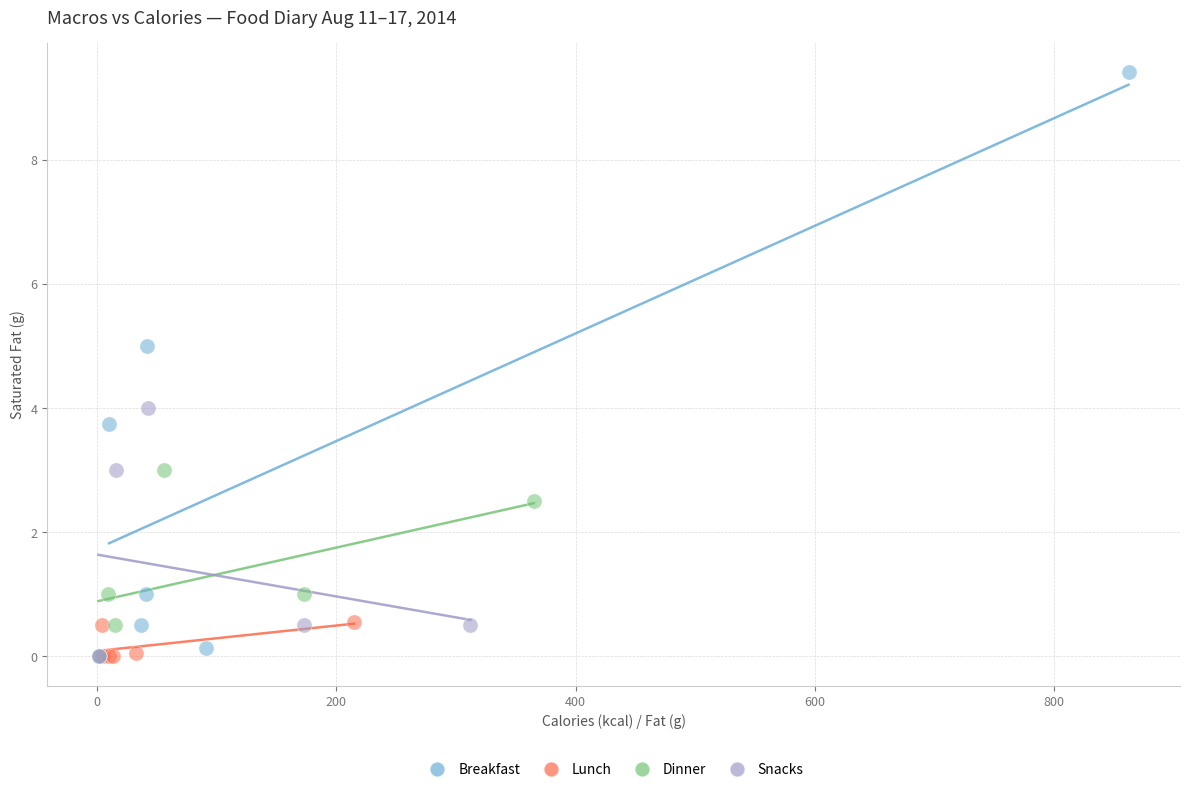

Which series has the widest spread of Y values?

Breakfast